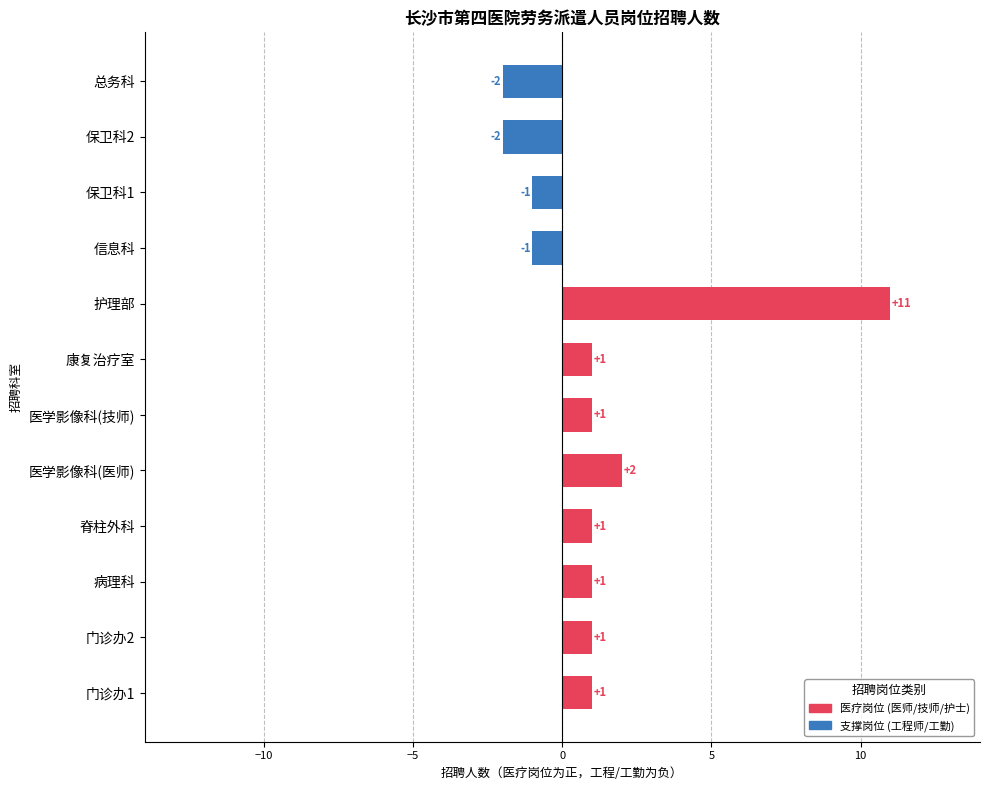

What is the difference between the second highest and minimum values?

4